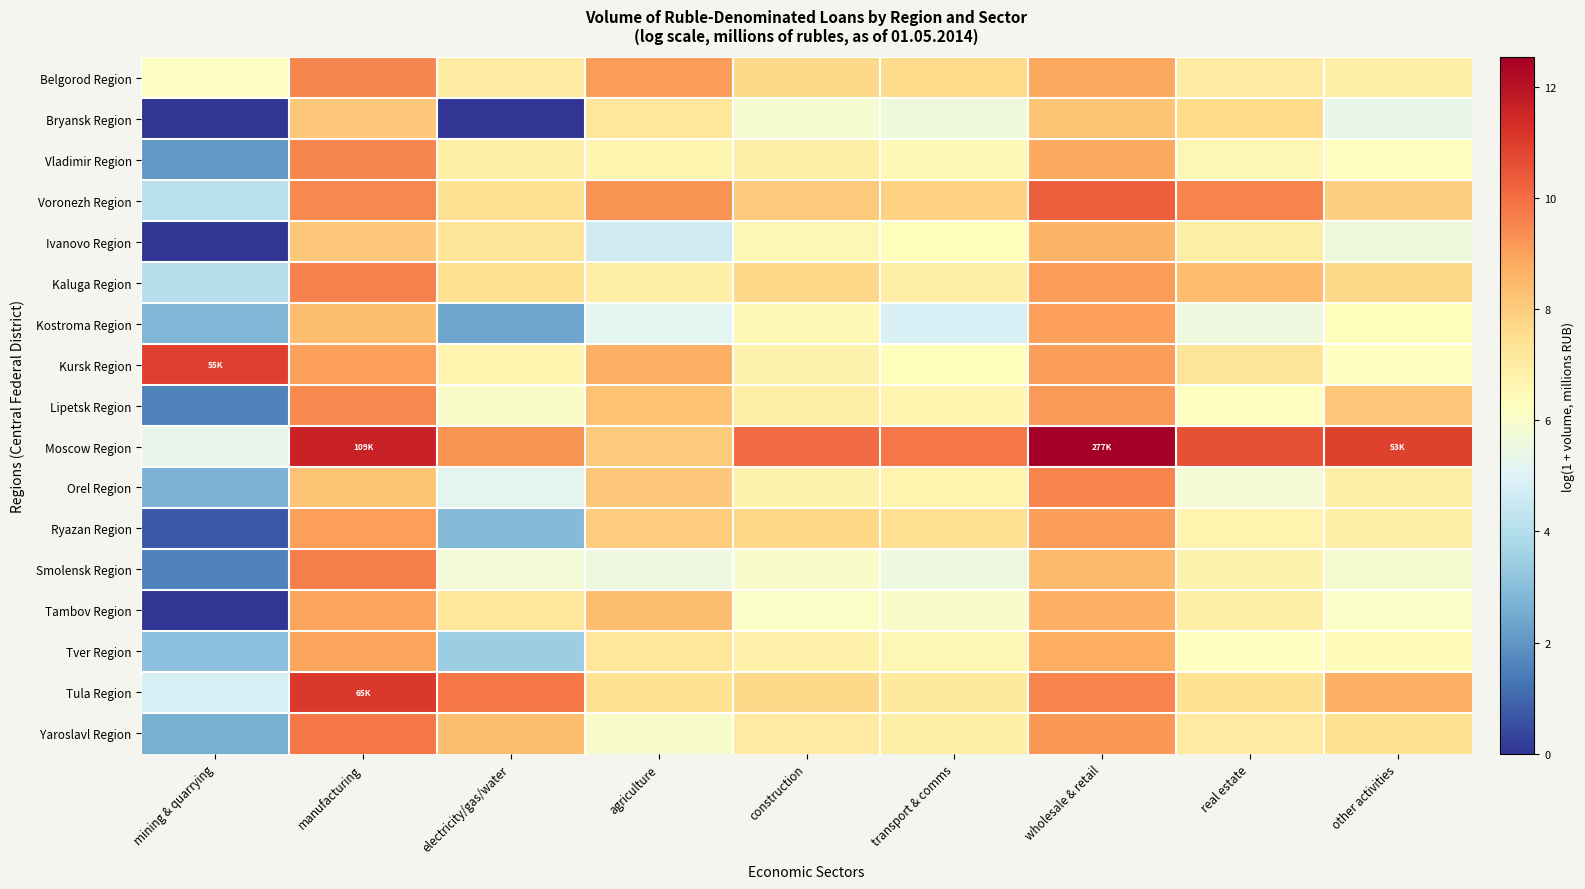

Which series has the largest total across all categories?

Moscow Region